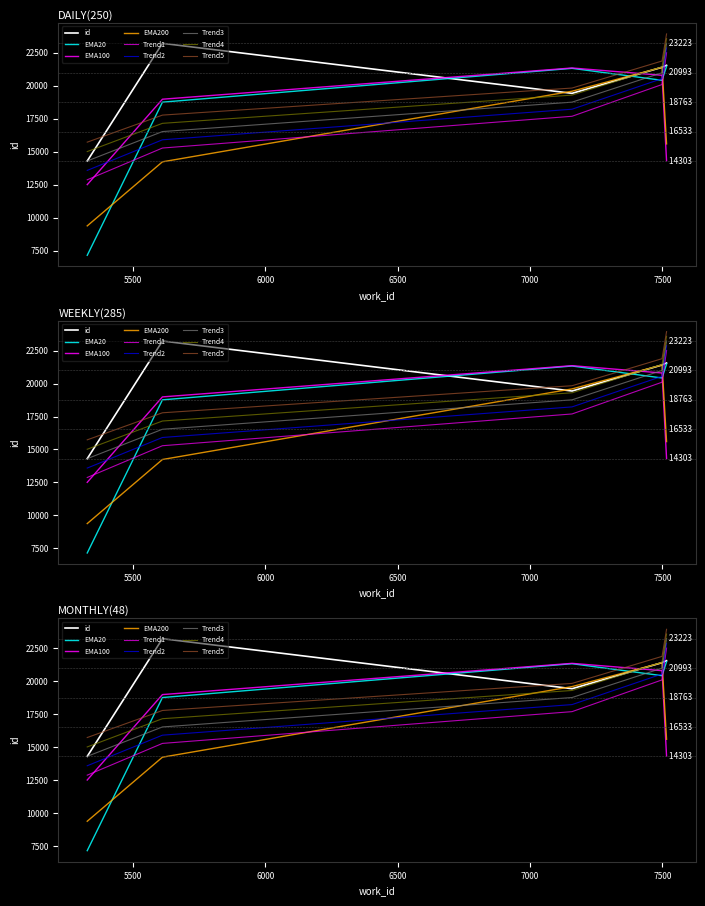

List the labels in order of value, smallest first.

5328, 7159, 7499, 7516, 5612